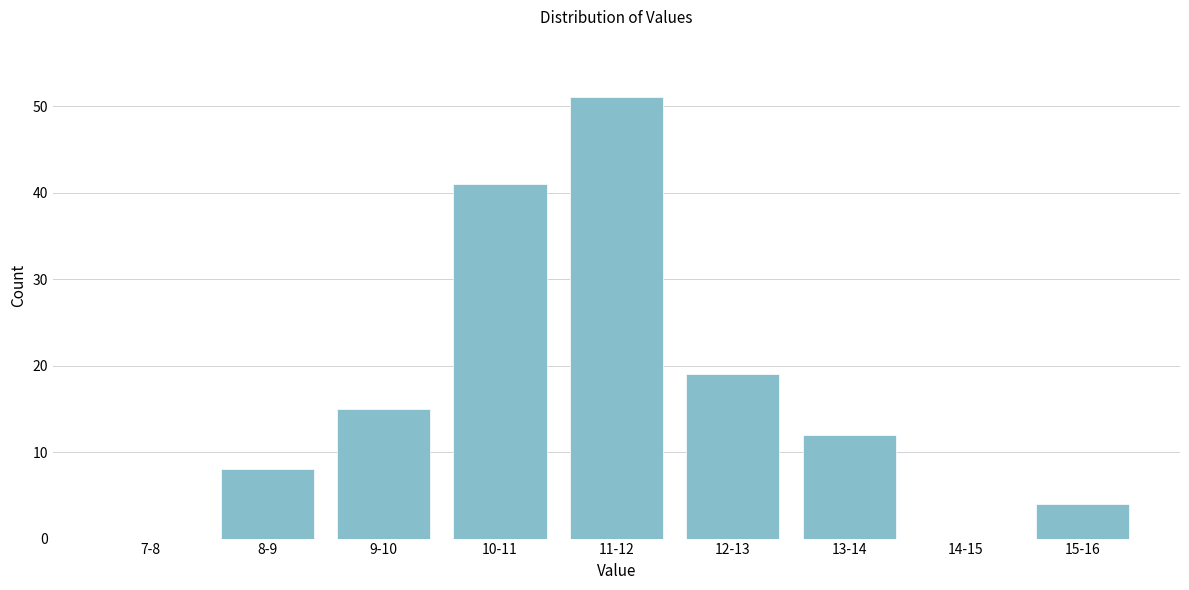

Reading left to right, extract all data points from this chart.

7-8=0	8-9=8	9-10=15	10-11=41	11-12=51	12-13=19	13-14=12	14-15=0	15-16=4